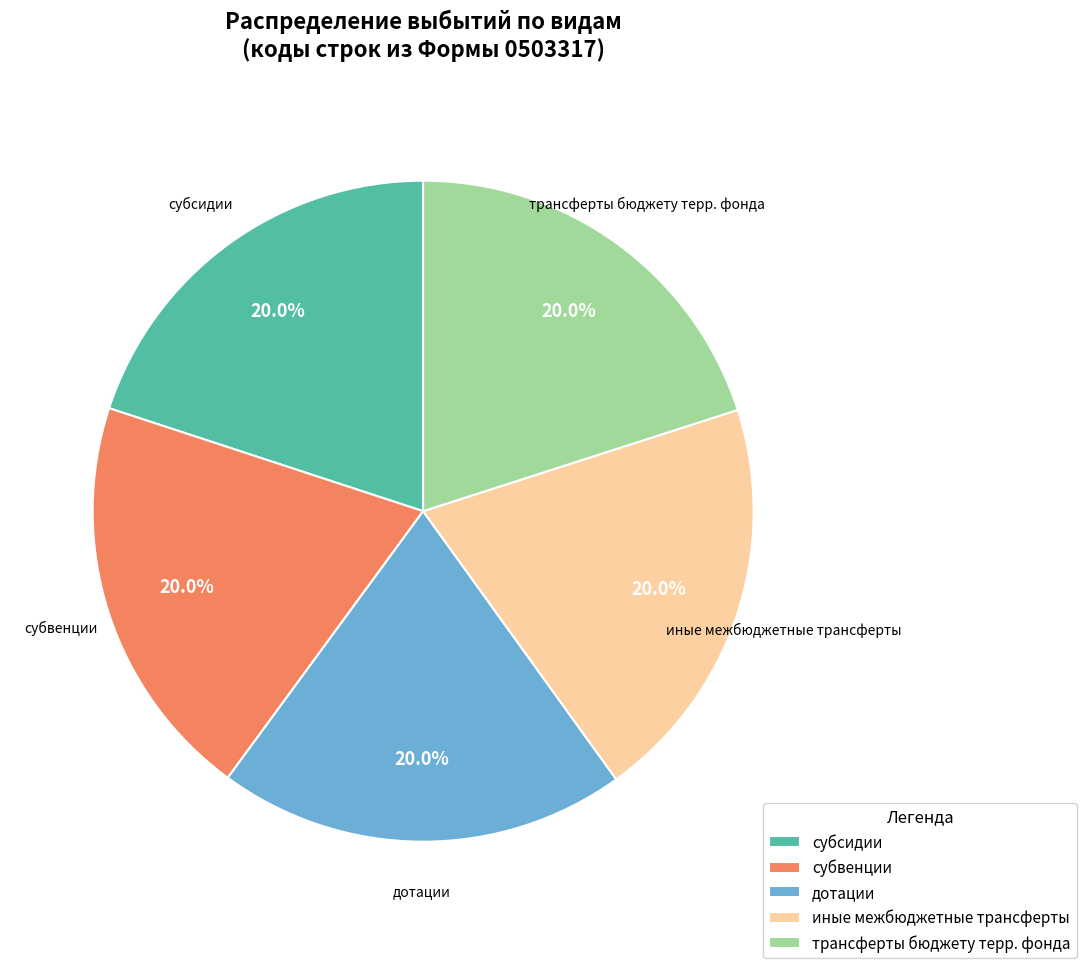

To the nearest percent, what is the difference between the largest and smallest slice percentages?

0%